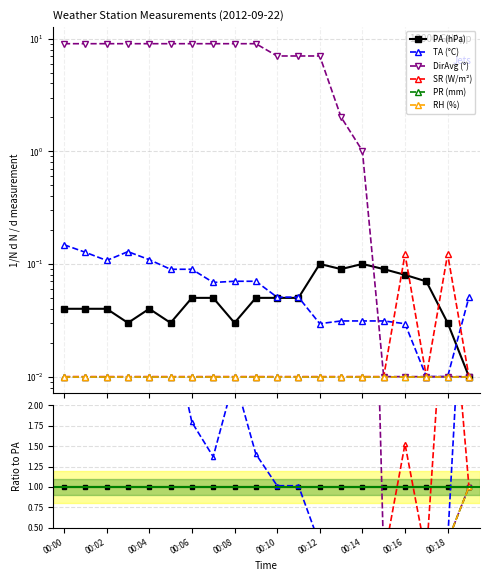

Count the RH (%) values in the range 0 to 1.

20